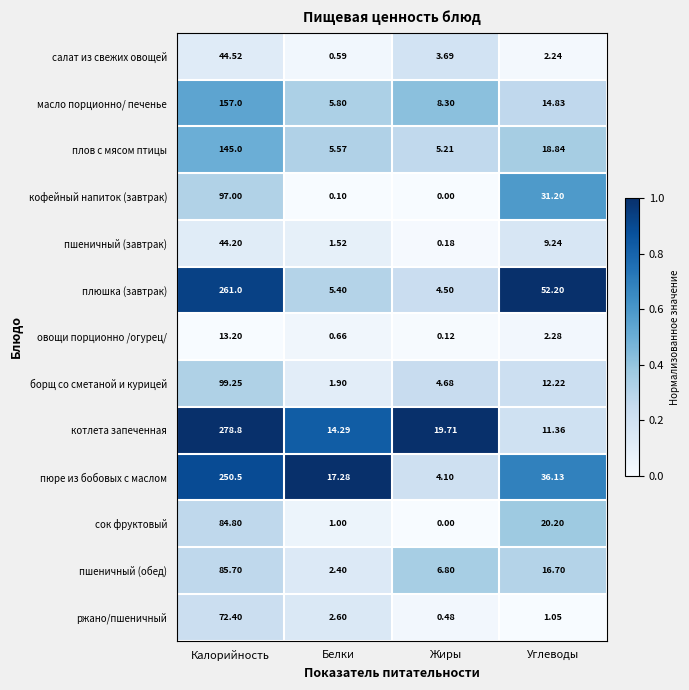

At which label does сок фруктовый first exceed 20?

Калорийность